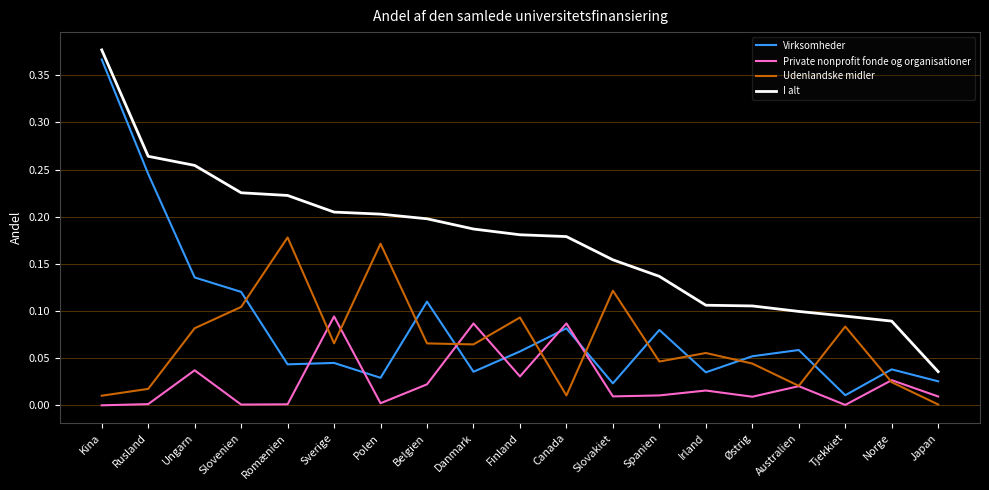

At which label does Udenlandske midler reach its minimum?

Japan